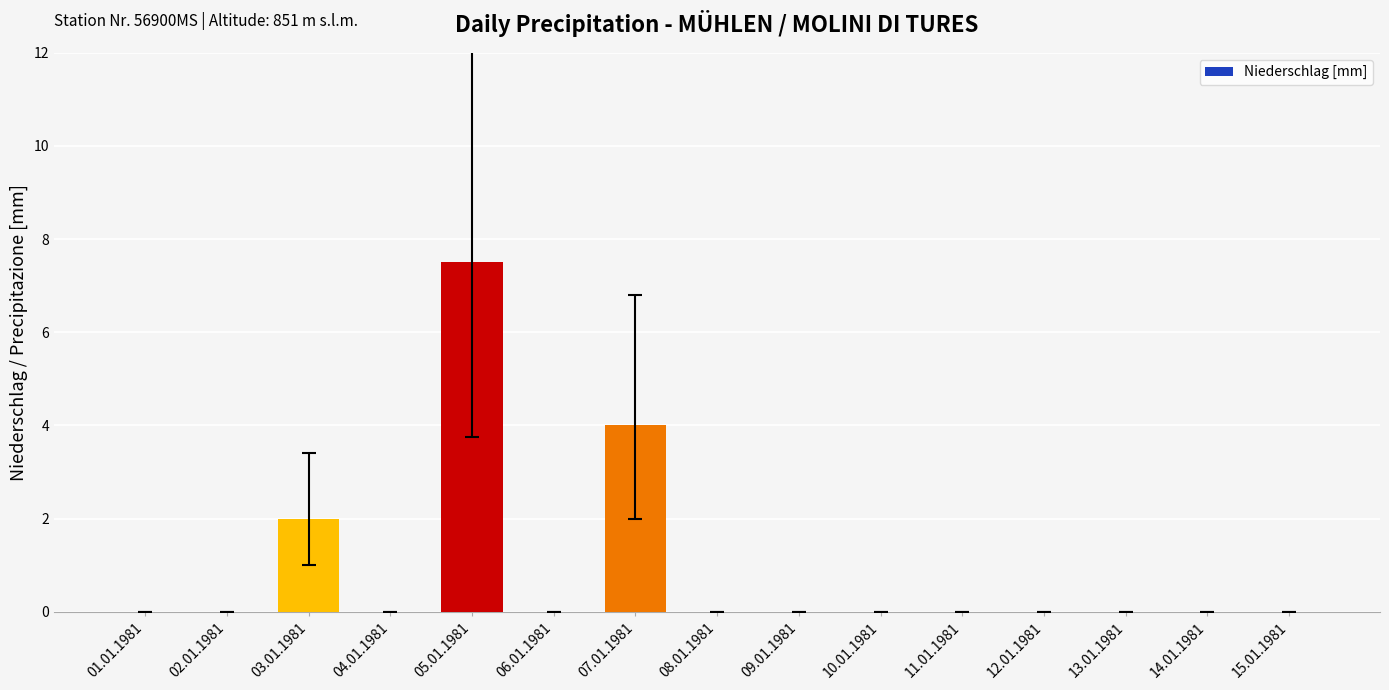

The chart shows a value of 3.4 at 03.01.1981. True or false?

False